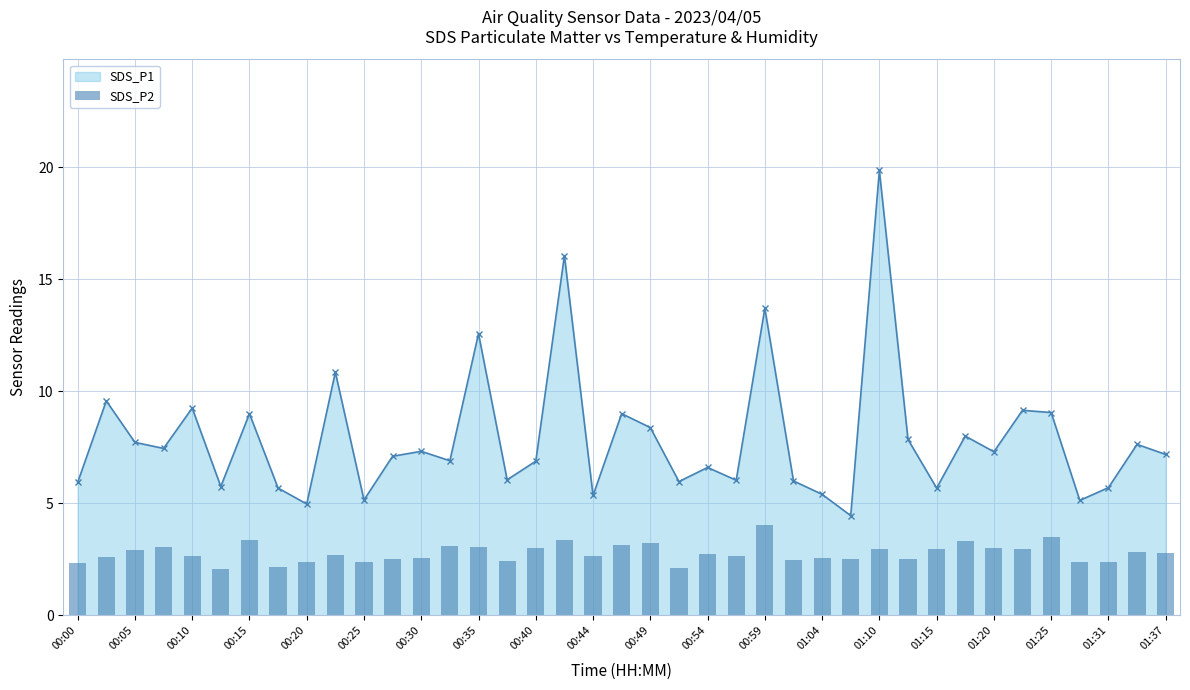

What is the minimum value for SDS_P1?

4.5